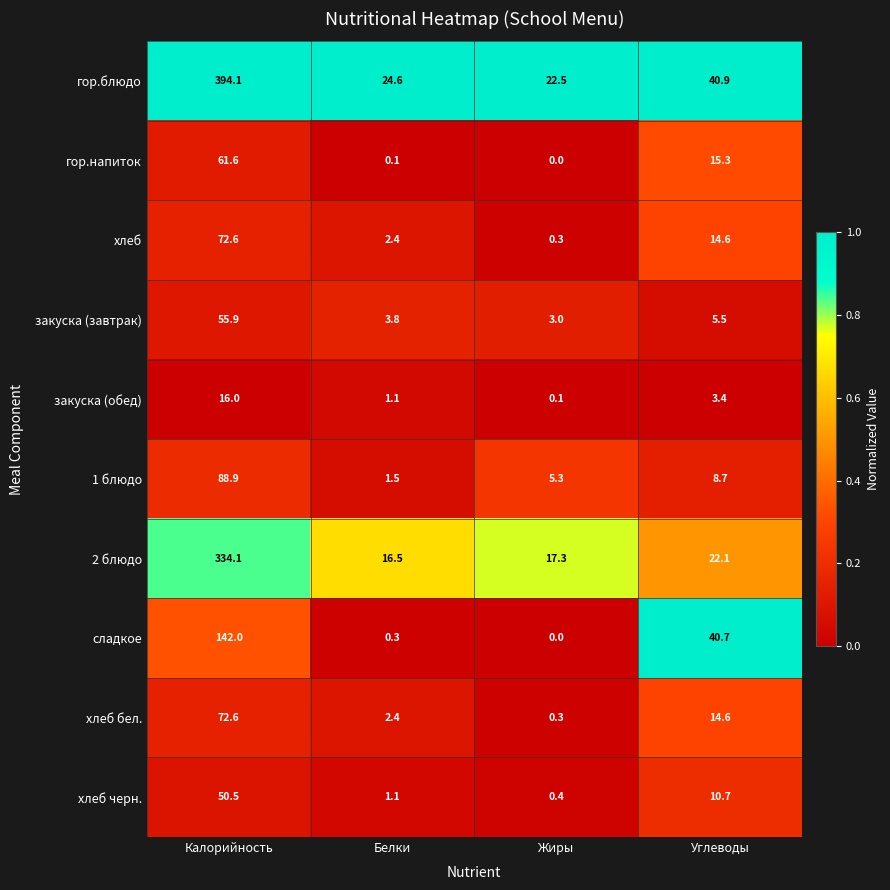

At which category is the sum across all series the highest?

Калорийность